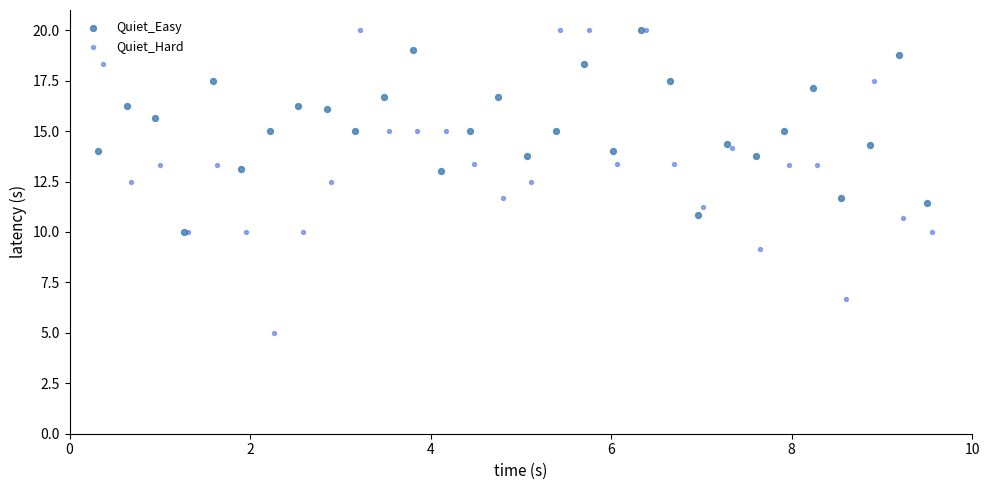

Which series contains the lowest Y value?

Quiet_Hard